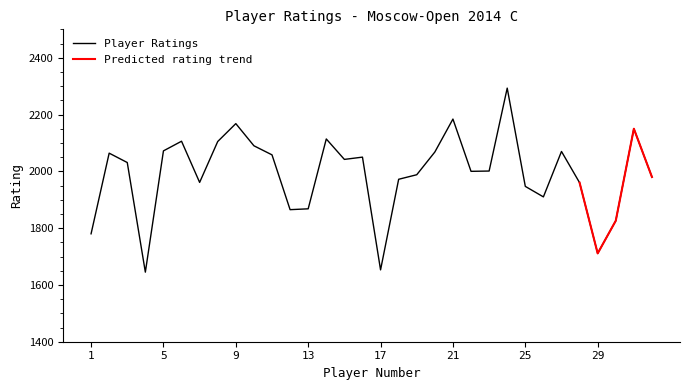

Count the number of values greater than 2031.

15